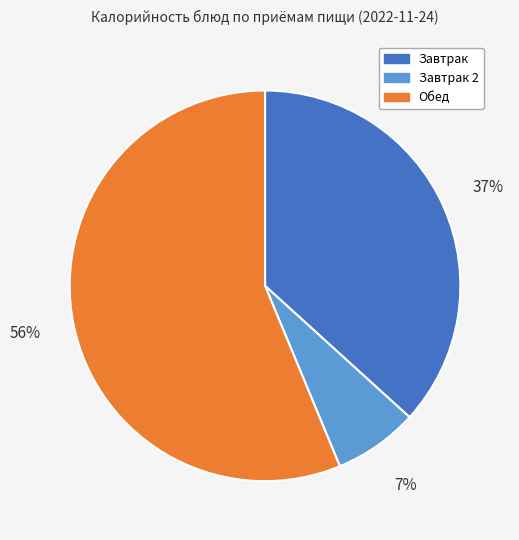

Approximately how many times larger is the value at Обед compared to Завтрак 2?

8.0